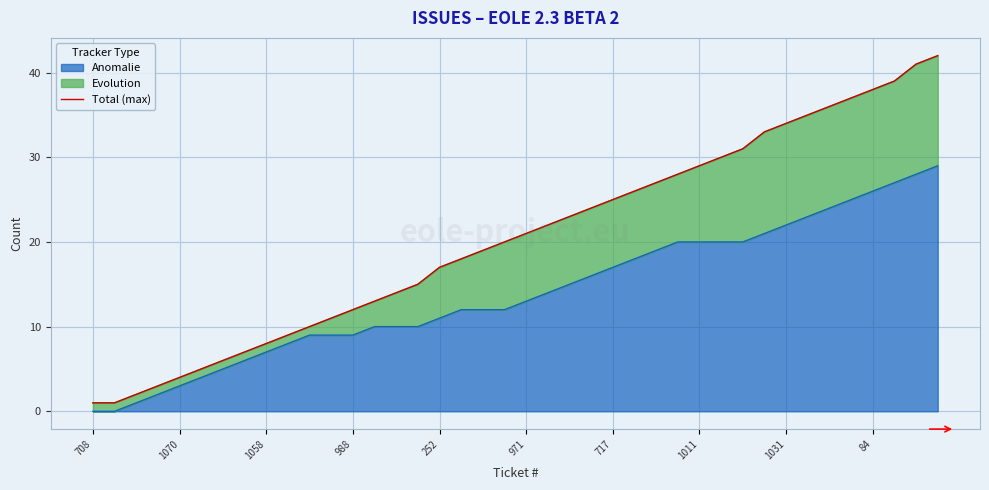

How many data points are above 21?

19